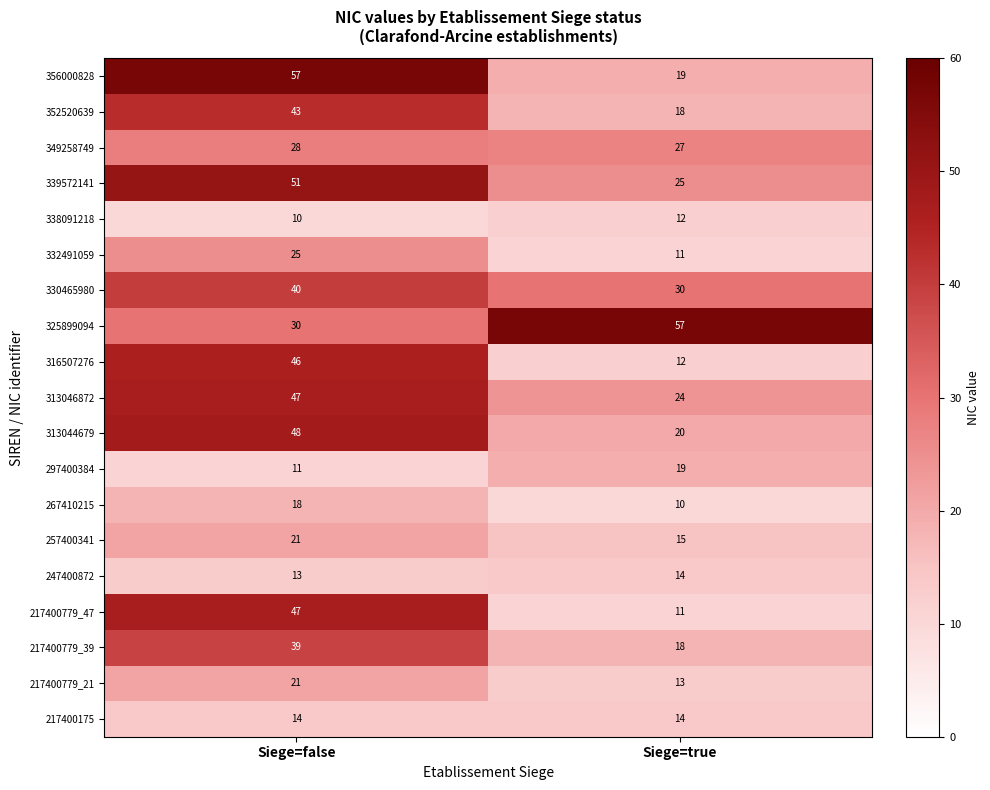

What is the total value across all series at Siege=true?

369